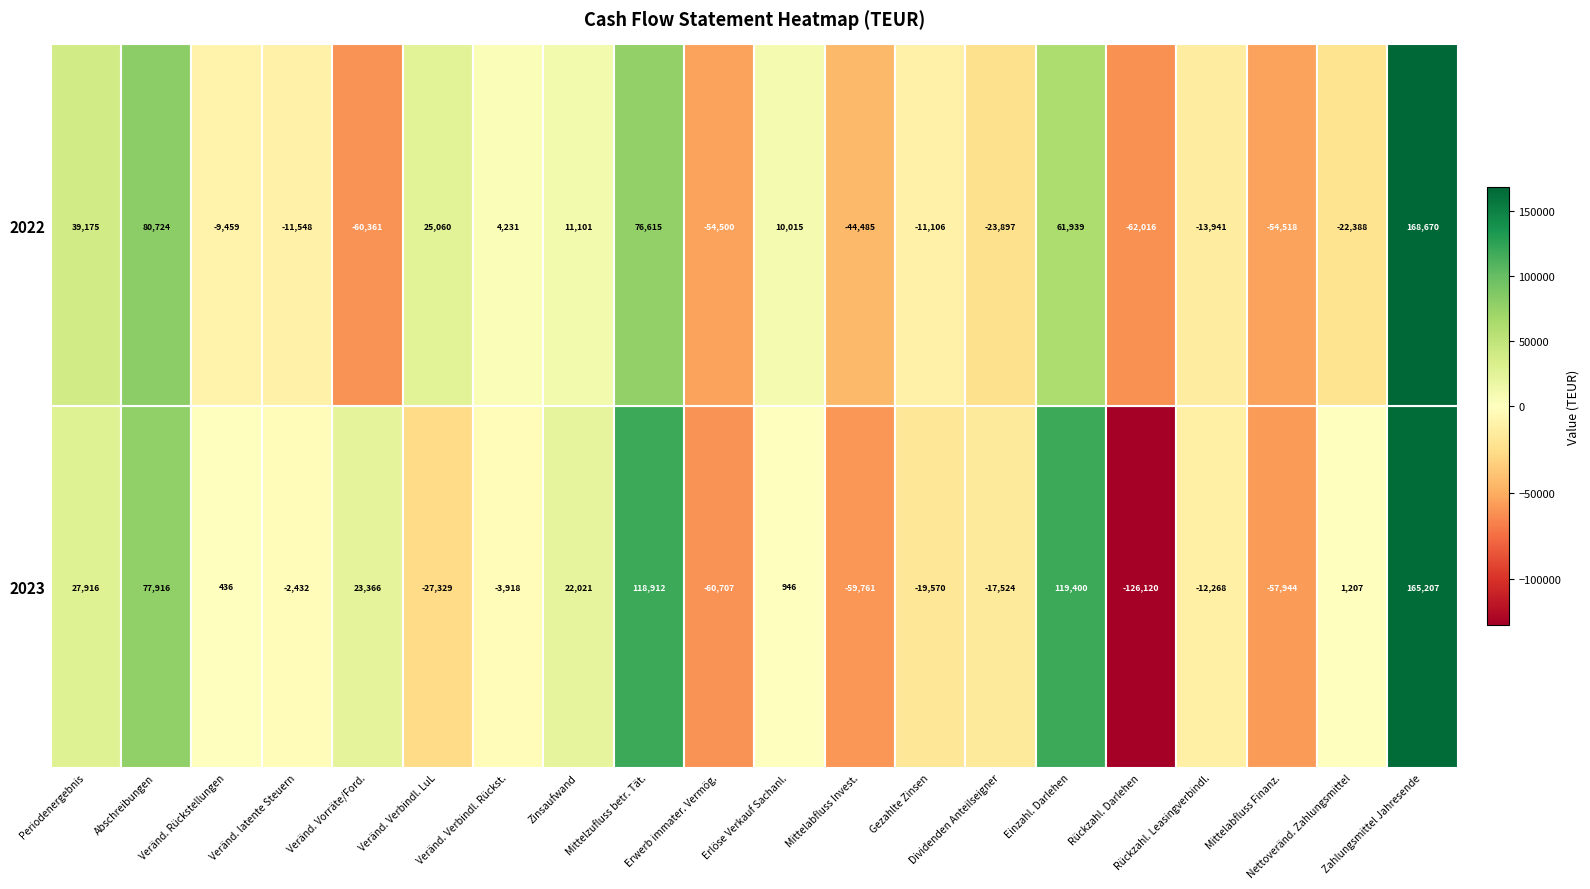

Which series has the largest total across all categories?

col_2023